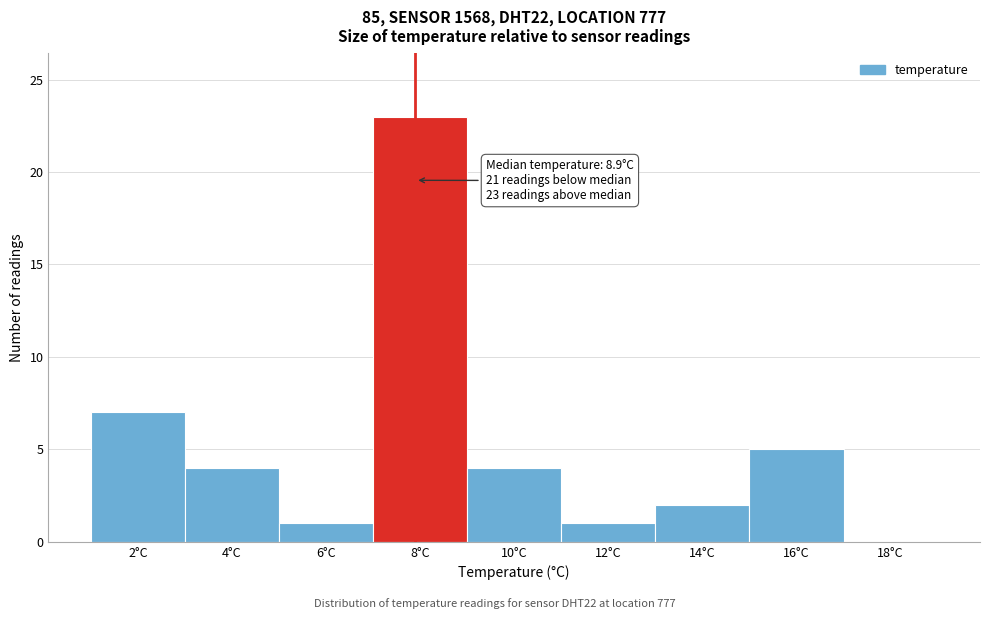

Reading left to right, what are all the values shown in this chart?

2°C=7	4°C=4	6°C=1	8°C=23	10°C=4	12°C=1	14°C=2	16°C=5	18°C=0